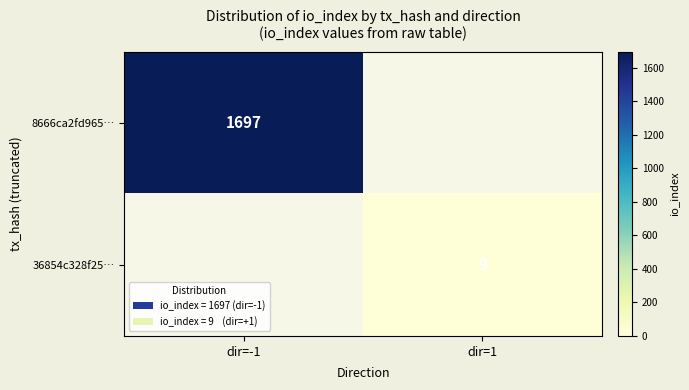

Is it true that 8666ca2fd965… equals 2308 at dir=-1?

False